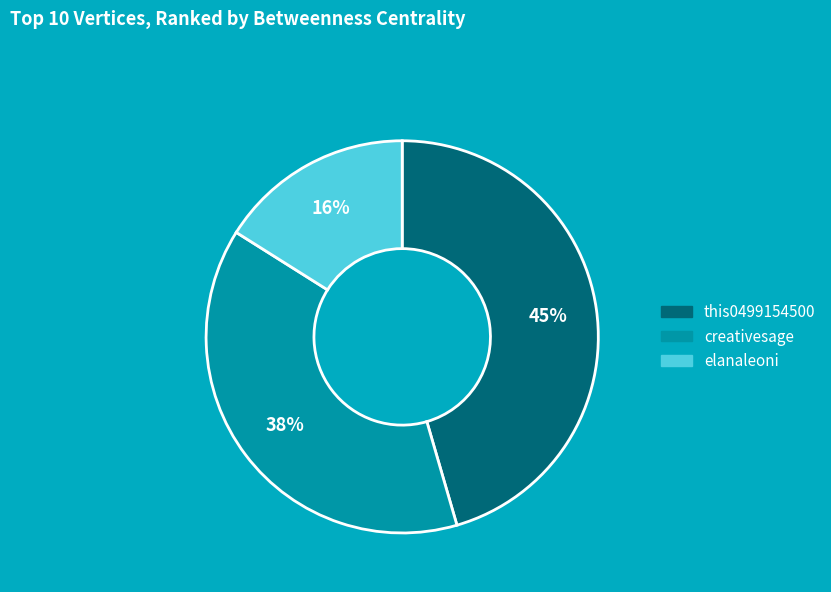

Which has a higher value, elanaleoni or creativesage?

creativesage